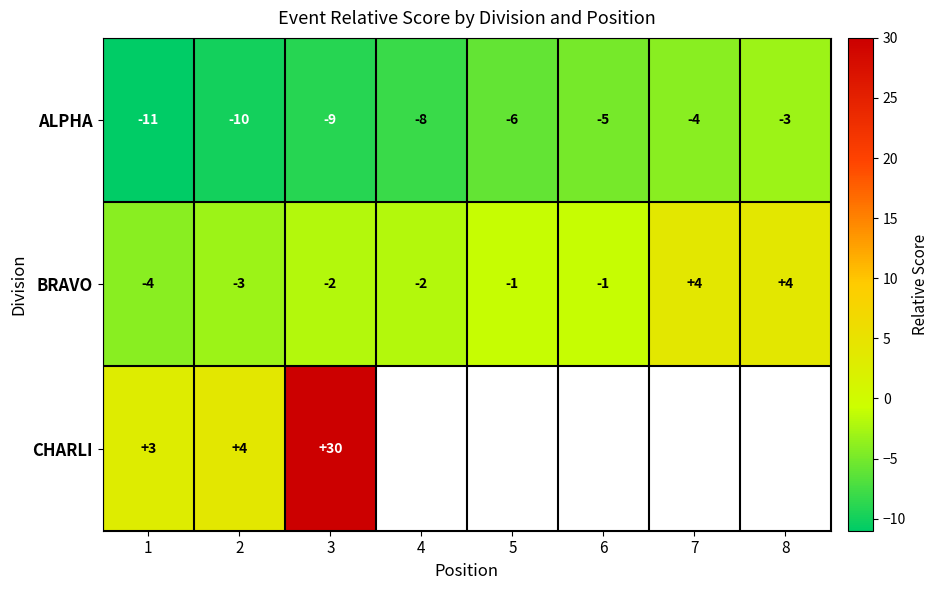

Count the number of categories in the chart.

8